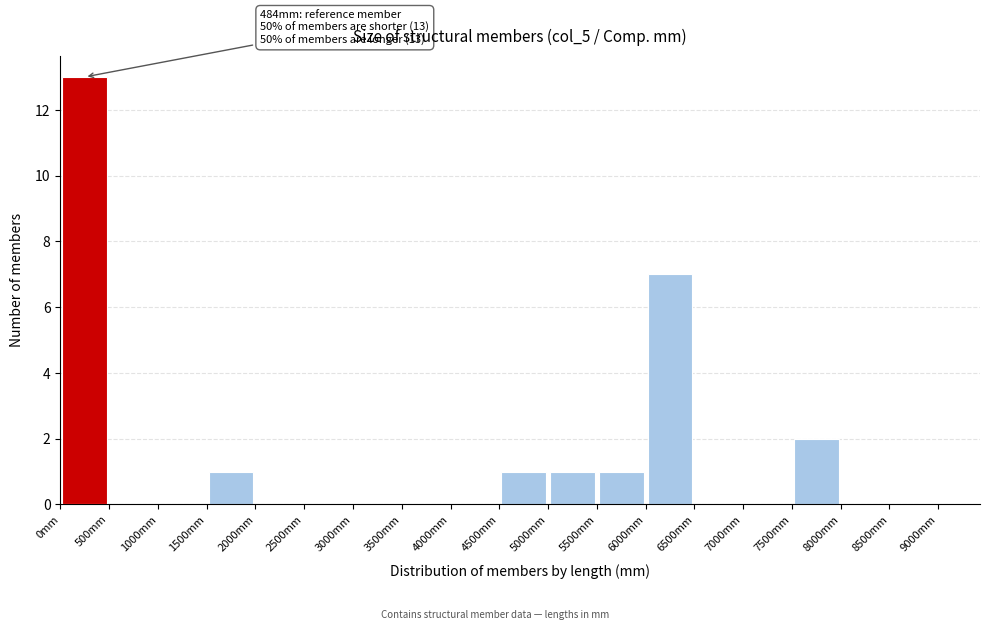

Which range on the x-axis has the tallest bar?

0 to 500